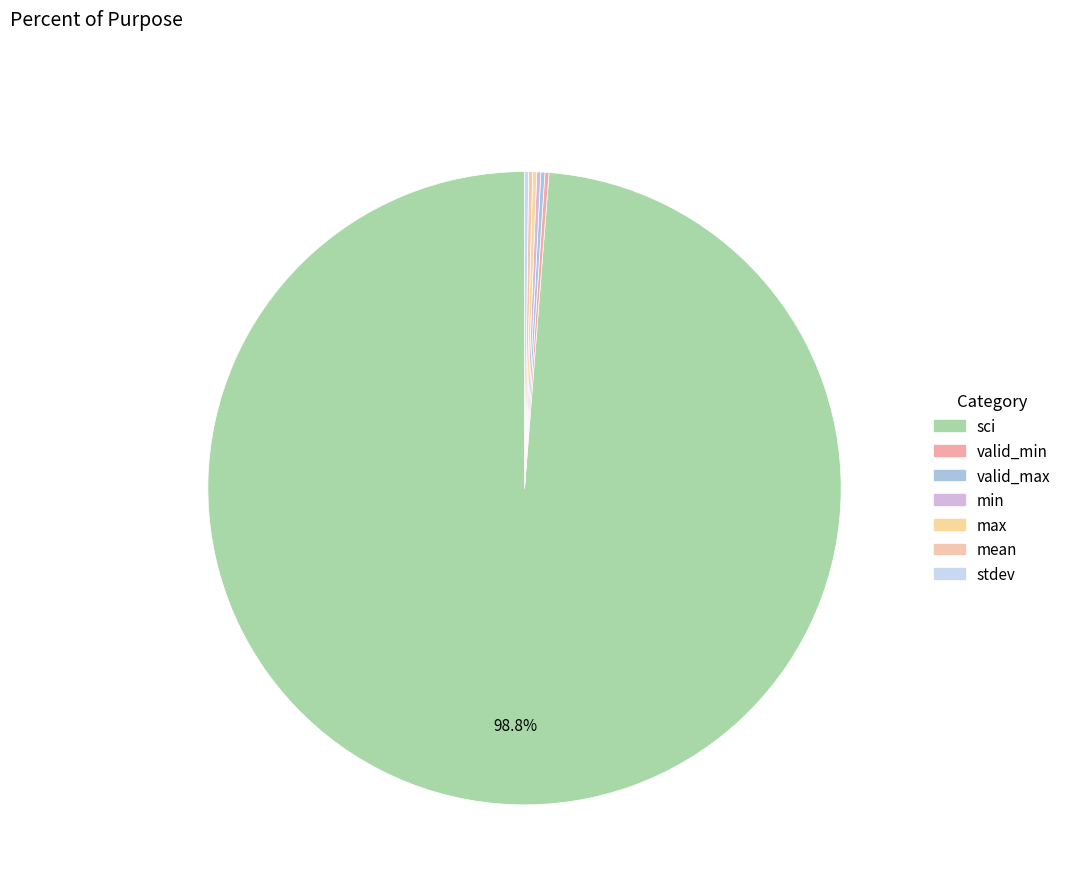

What portion of the pie excludes stdev?

99.8%